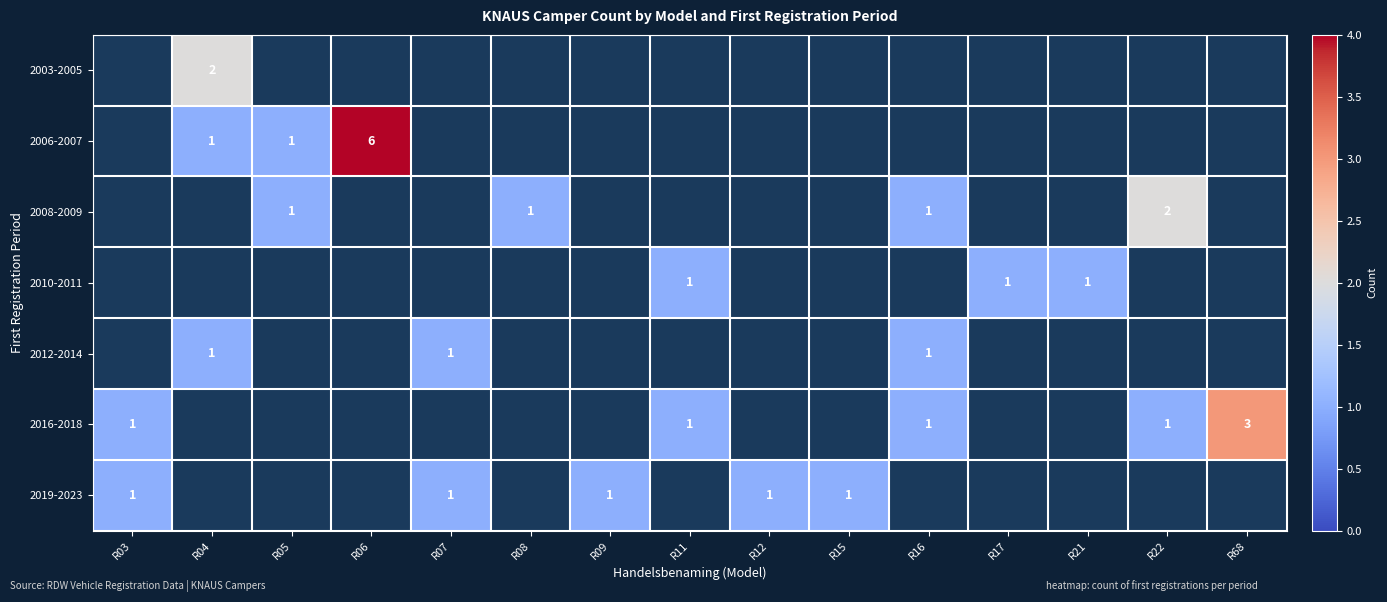

Between R08 and R05, which is larger?

R05